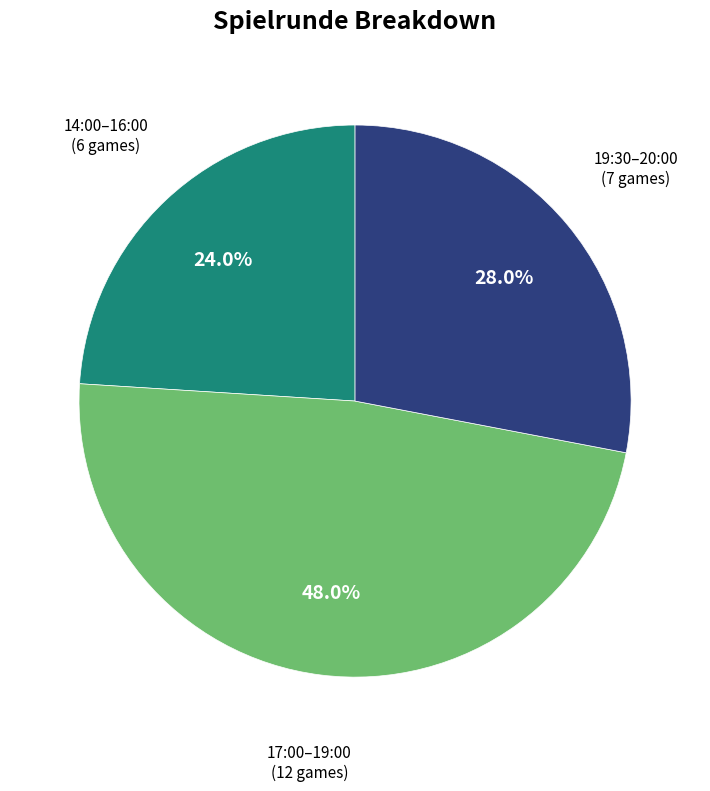

Does any single category account for the majority?

No